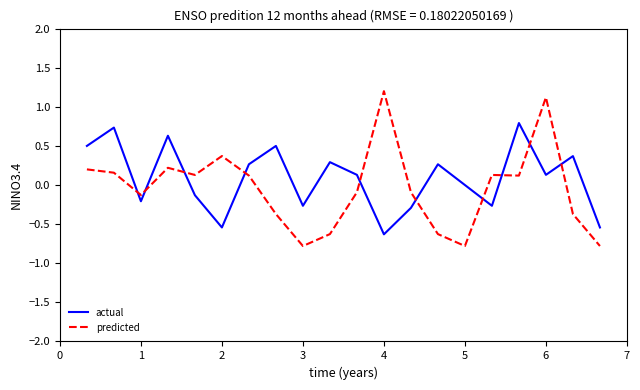

Does the chart display data point markers on the line(s)?

No